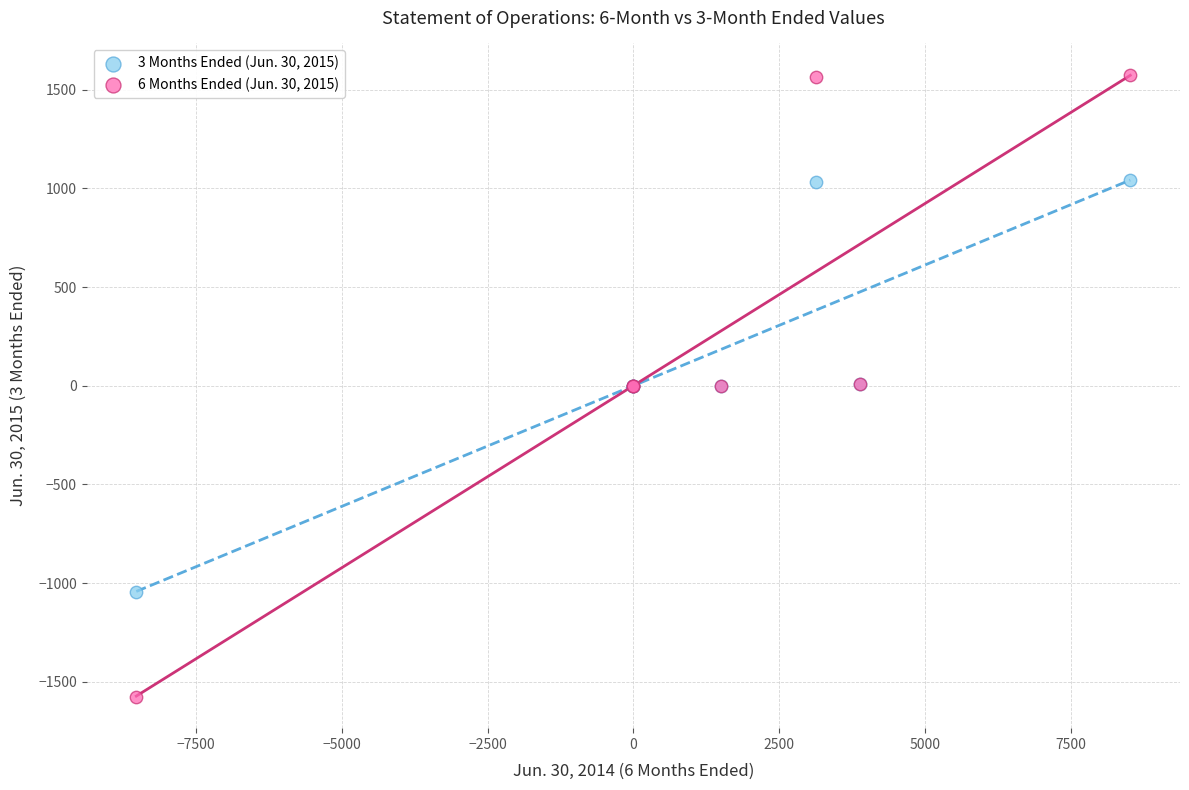

Which series reaches the maximum Y coordinate?

6 Months Ended (Jun. 30, 2015)